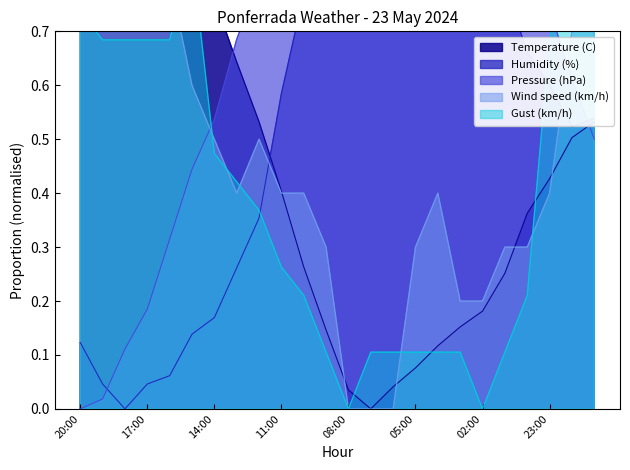

How many values in the Wind speed (km/h) series exceed 0?

21